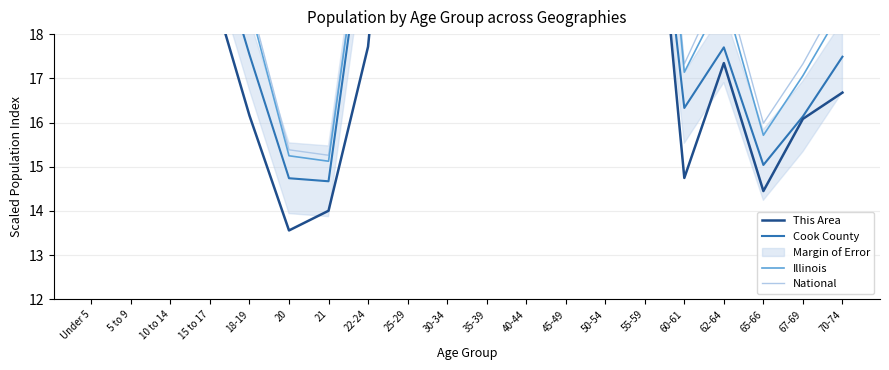

Which series has the largest total across all categories?

Illinois